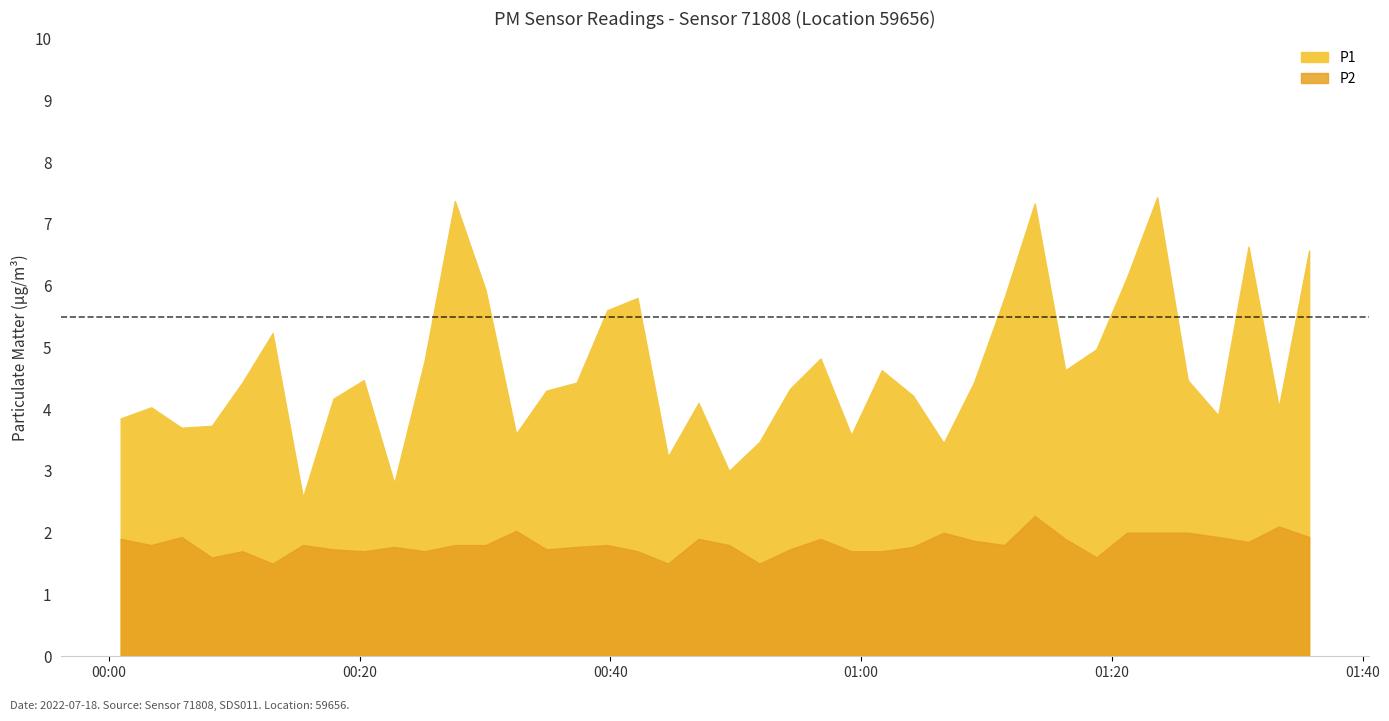

Rank the series by their average value, from highest to lowest.

P1, P2